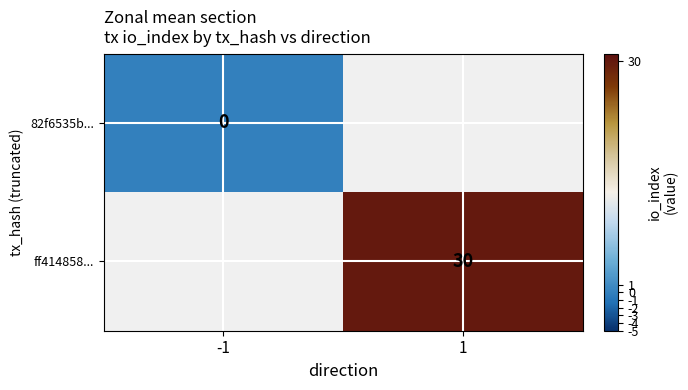

True or false: ff414858... has a value of 30 at 1.

True